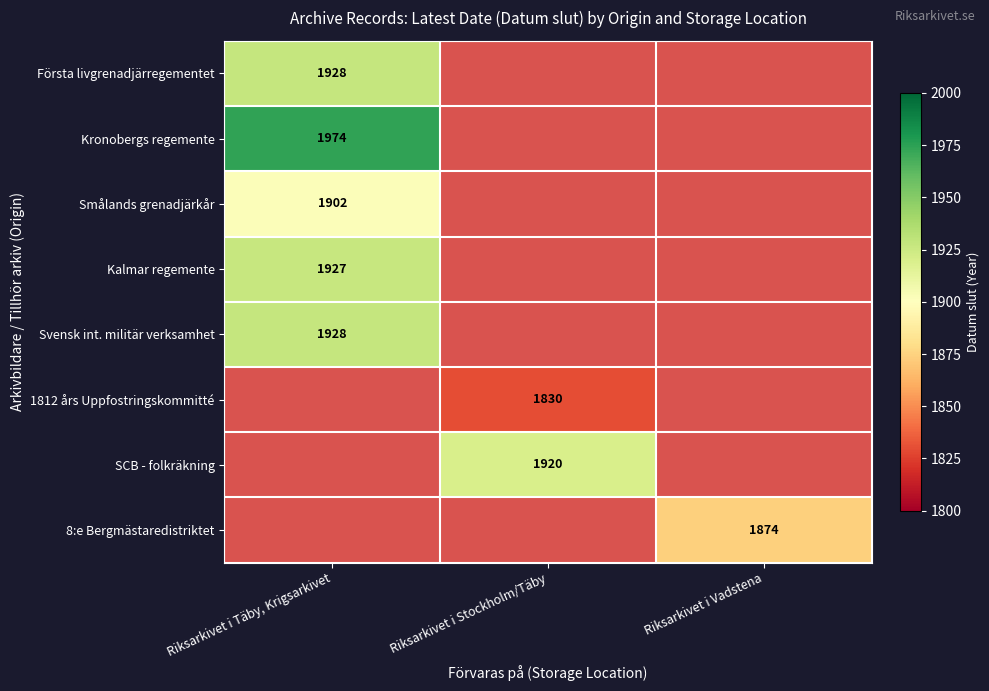

Is it true that Kronobergs regemente equals 1974 at Riksarkivet i Täby, Krigsarkivet?

True